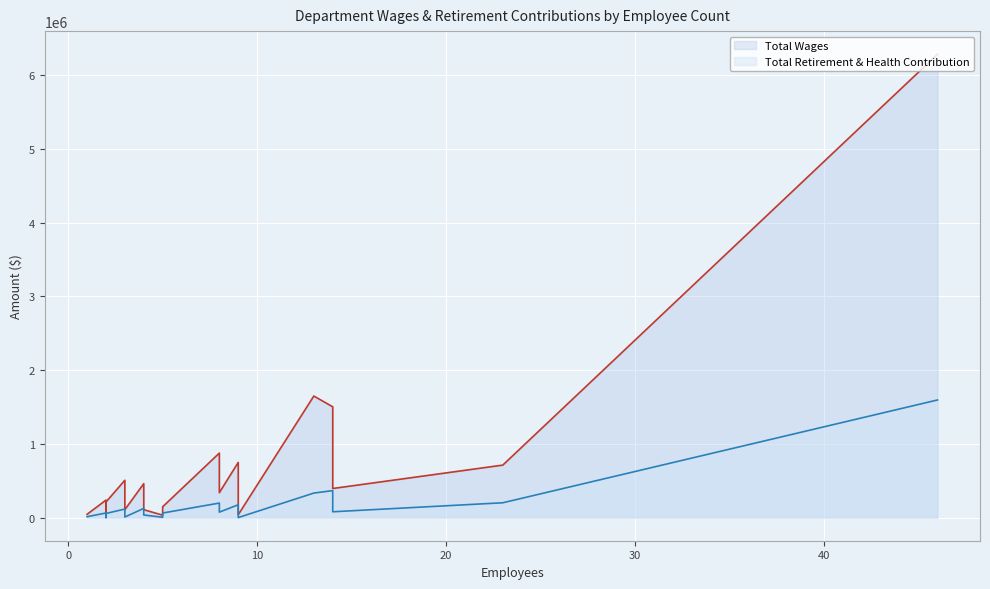

The Total Retirement & Health Contribution series shows 55221 at Economic Development. True or false?

True